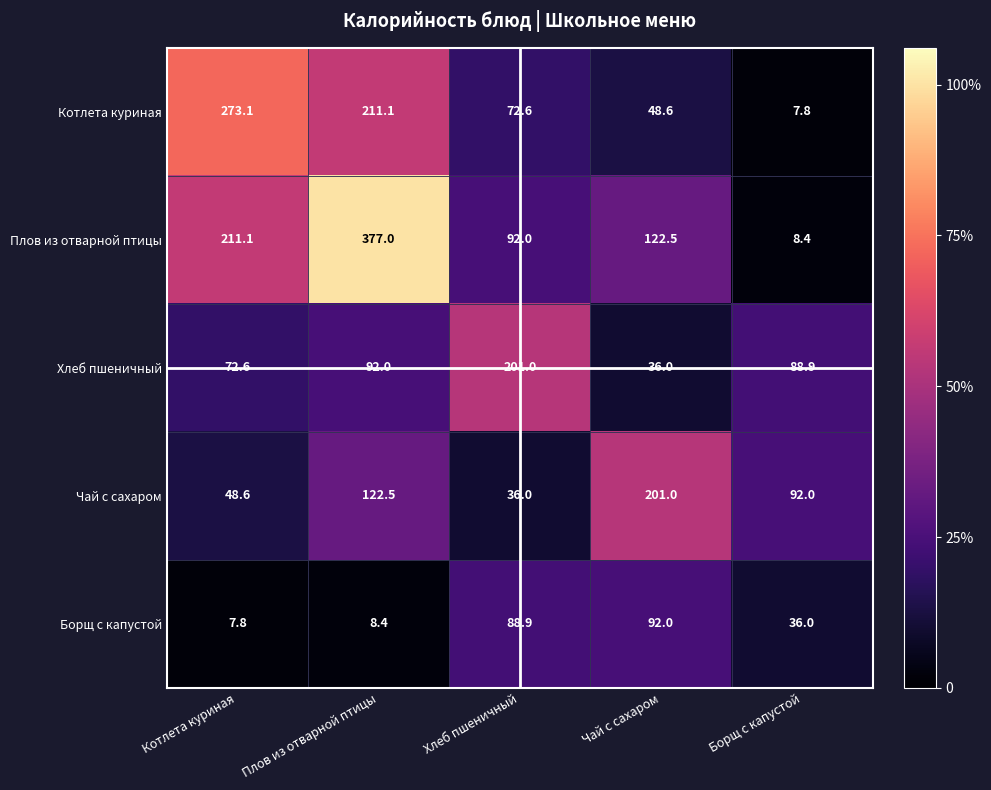

What is the lowest value of the Хлеб пшеничный series?

36.0